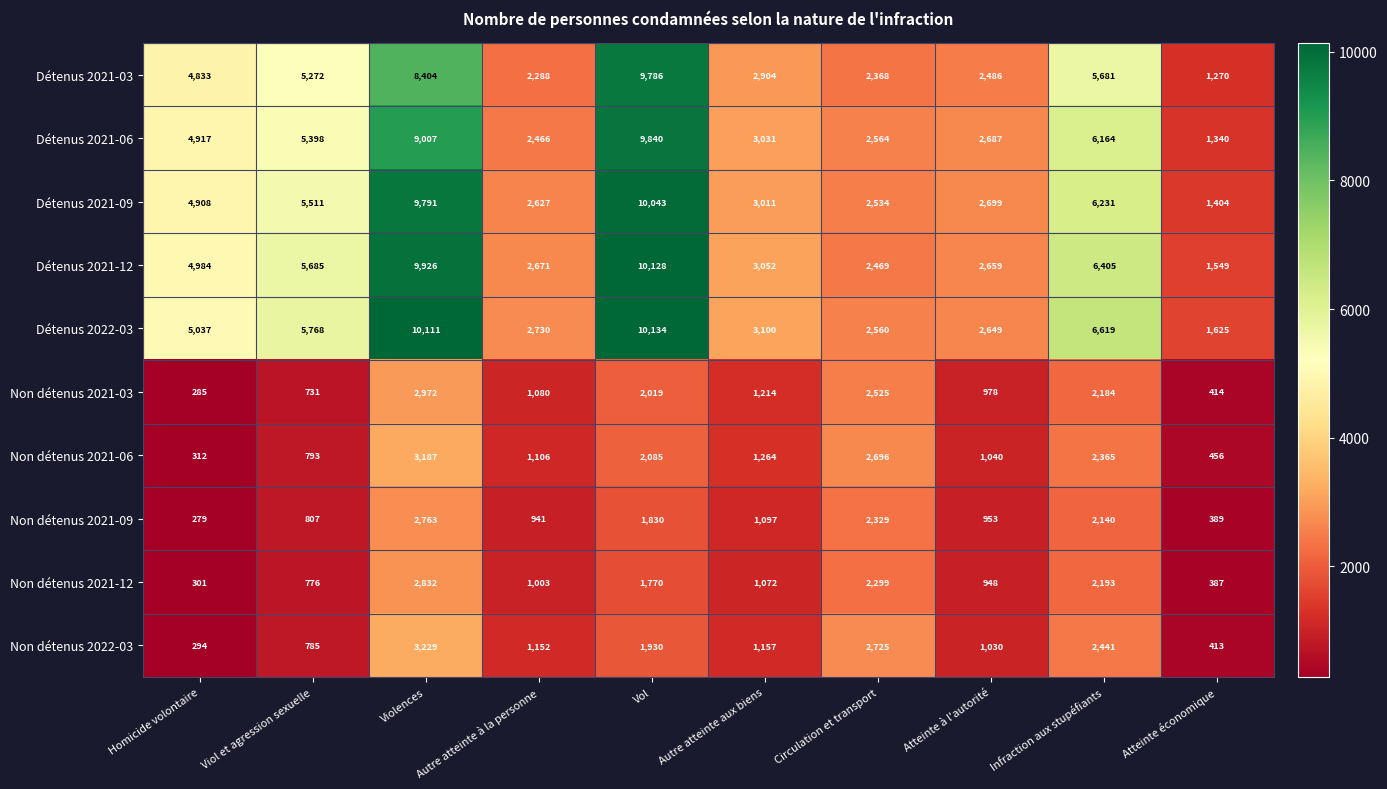

Which series has the largest range (max minus min)?

Détenus 2021-09